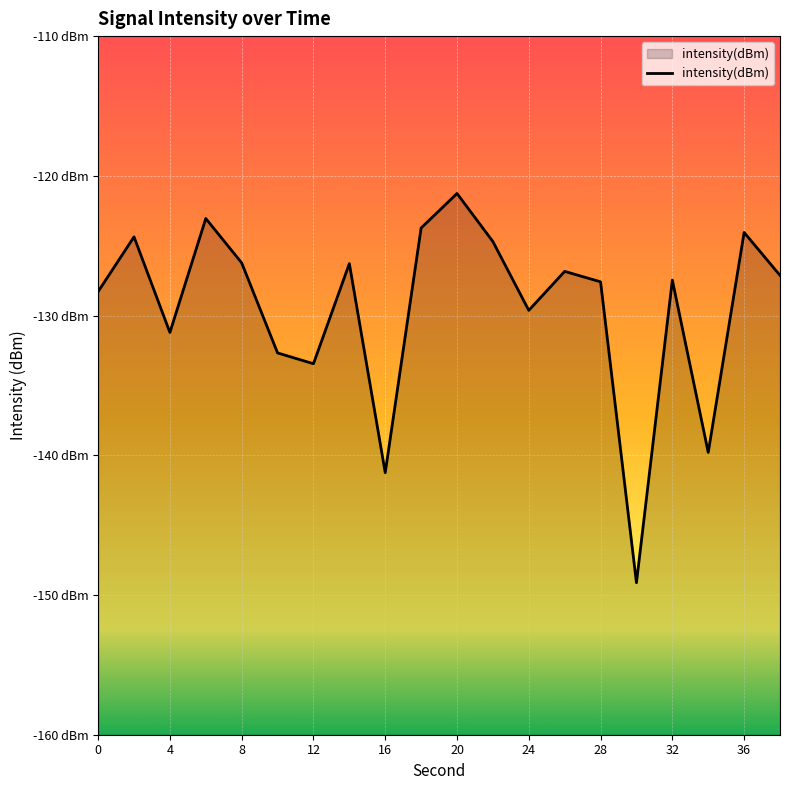

Is it true that the value at 17 is -139.8?

True